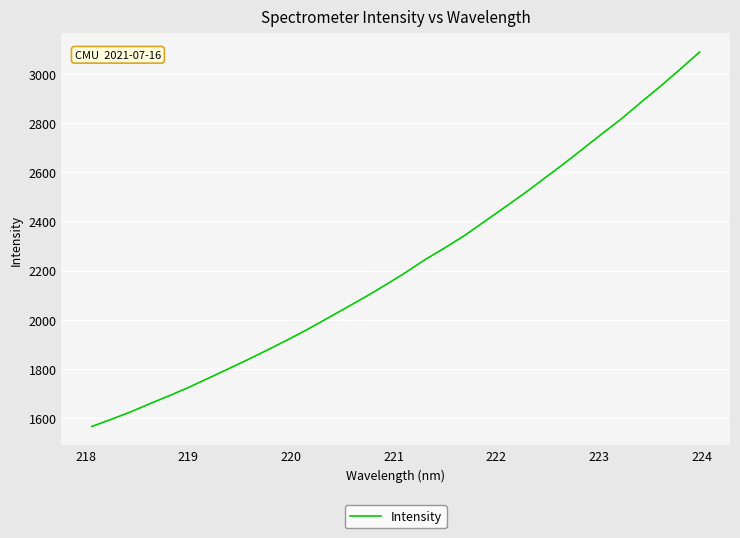

What is the difference between the second highest and second lowest values?

1423.8